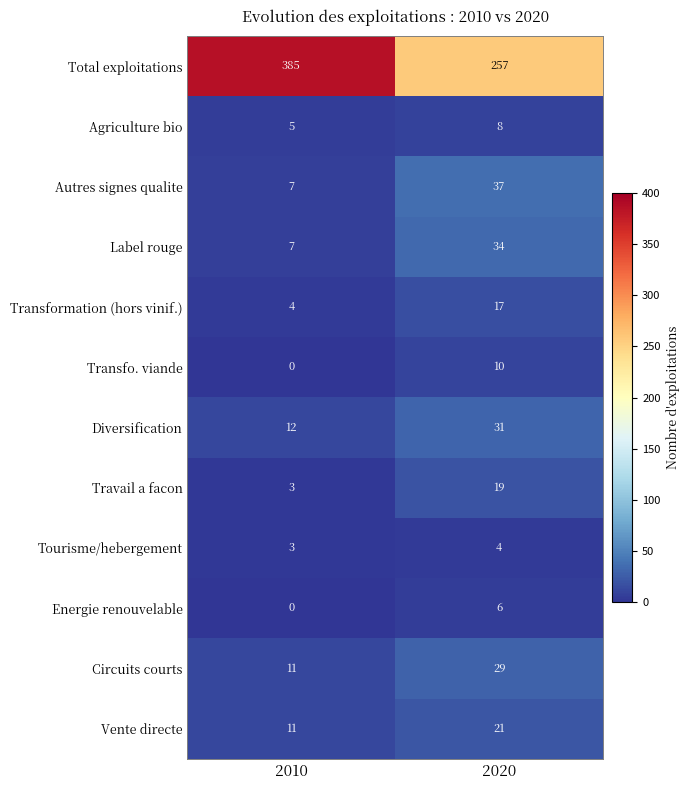

Which series changed the most between 2010 and 2020?

Total exploitations